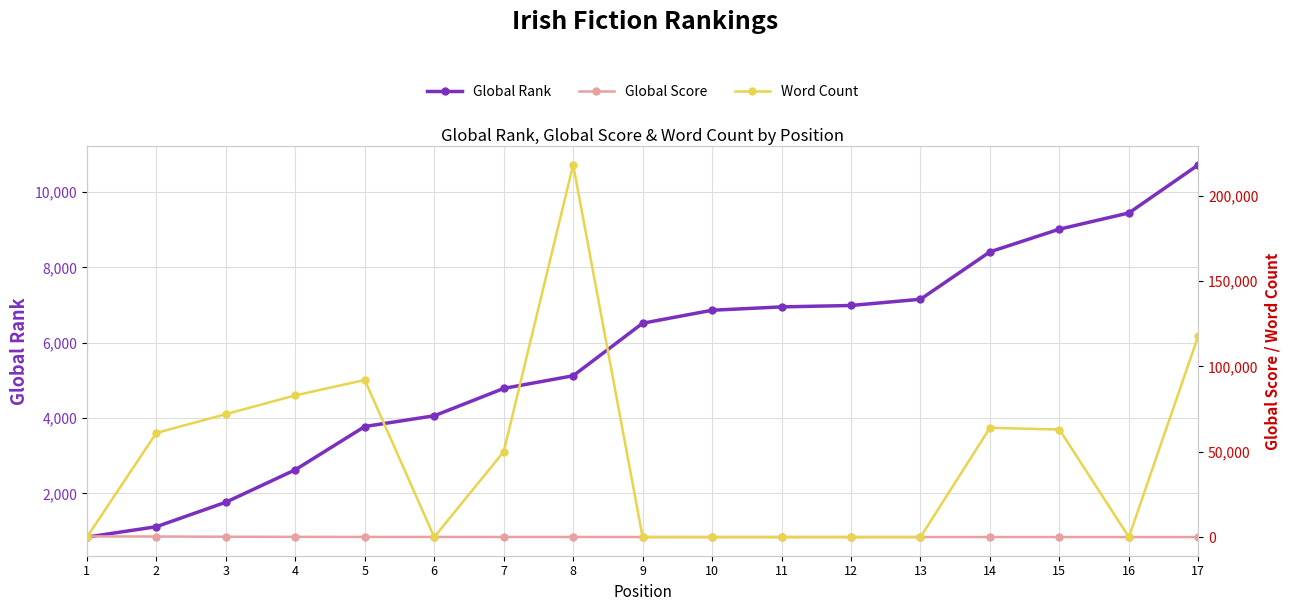

What is the maximum value for Global Score?

440